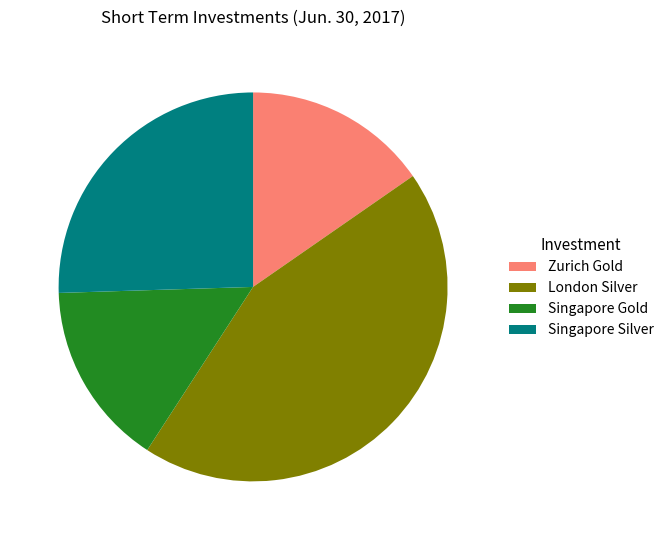

Do Singapore Silver and Zurich Gold together represent more than half of the pie?

No